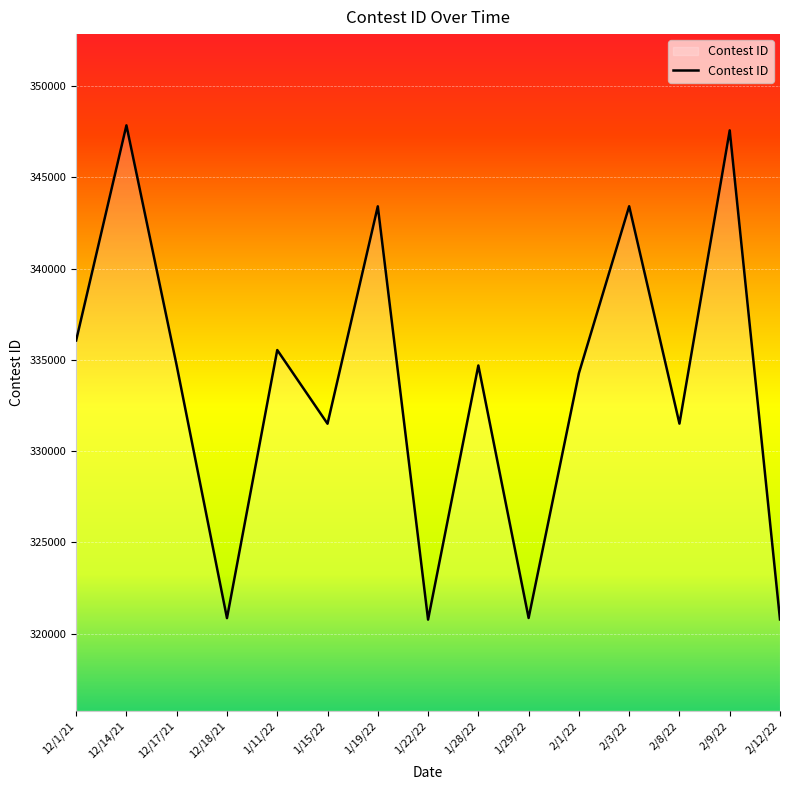

What is the change in value from 1/11/22 to 2/3/22?

+7879